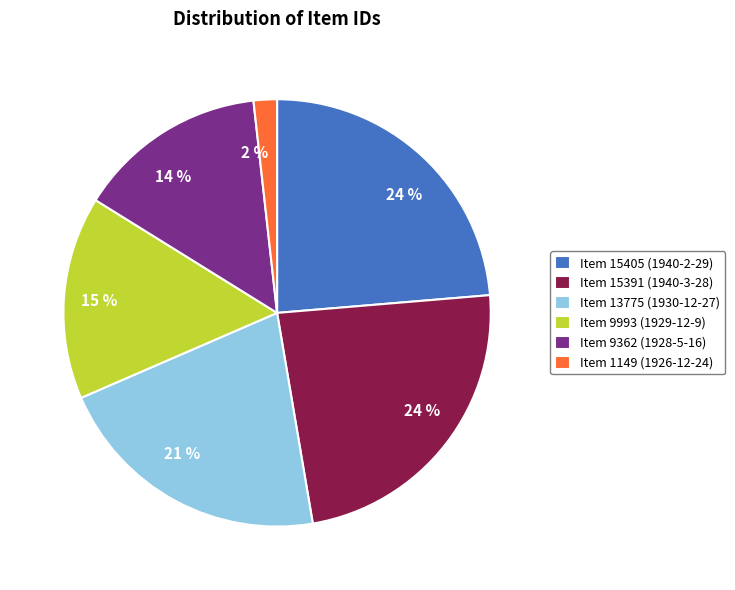

Between Item 9362 (1928-5-16) and Item 15391 (1940-3-28), which is larger?

Item 15391 (1940-3-28)